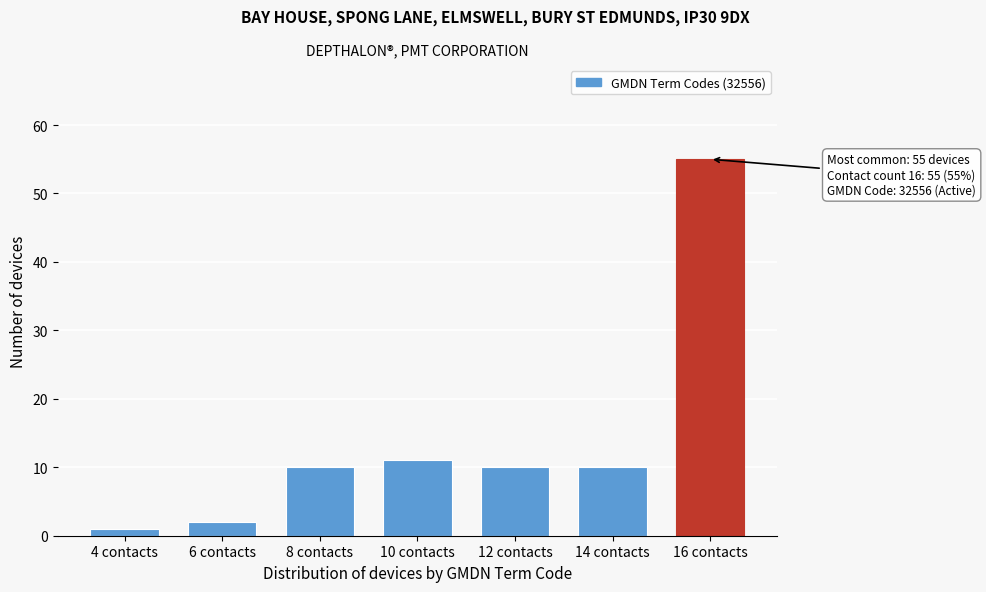

Reading left to right, list all the values displayed in this chart.

4 contacts=1	6 contacts=2	8 contacts=10	10 contacts=11	12 contacts=10	14 contacts=10	16 contacts=55